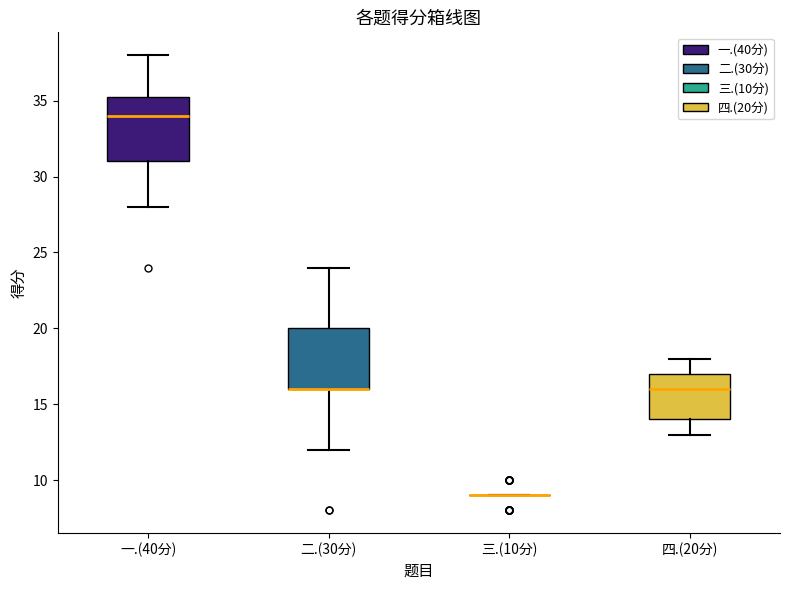

Reading left to right, transcribe this box plot: for each box, give where its median line is, the range the box spans, and where its two whiskers end, as read against the y-axis. The values are not printed on the chart, so give them approximately, as read against the axis.

一.(40分): median 34.0, box 31.0 to 35.5, whiskers 28.0 to 38.0
二.(30分): median 16.0 (drawn on the box's lower edge), box 16.0 to 20.0, whiskers 12.0 to 24.0
三.(10分): box collapsed to a line at 9.0, whiskers 9.0 to 9.0
四.(20分): median 16.0, box 14.0 to 17.0, whiskers 13.0 to 18.0